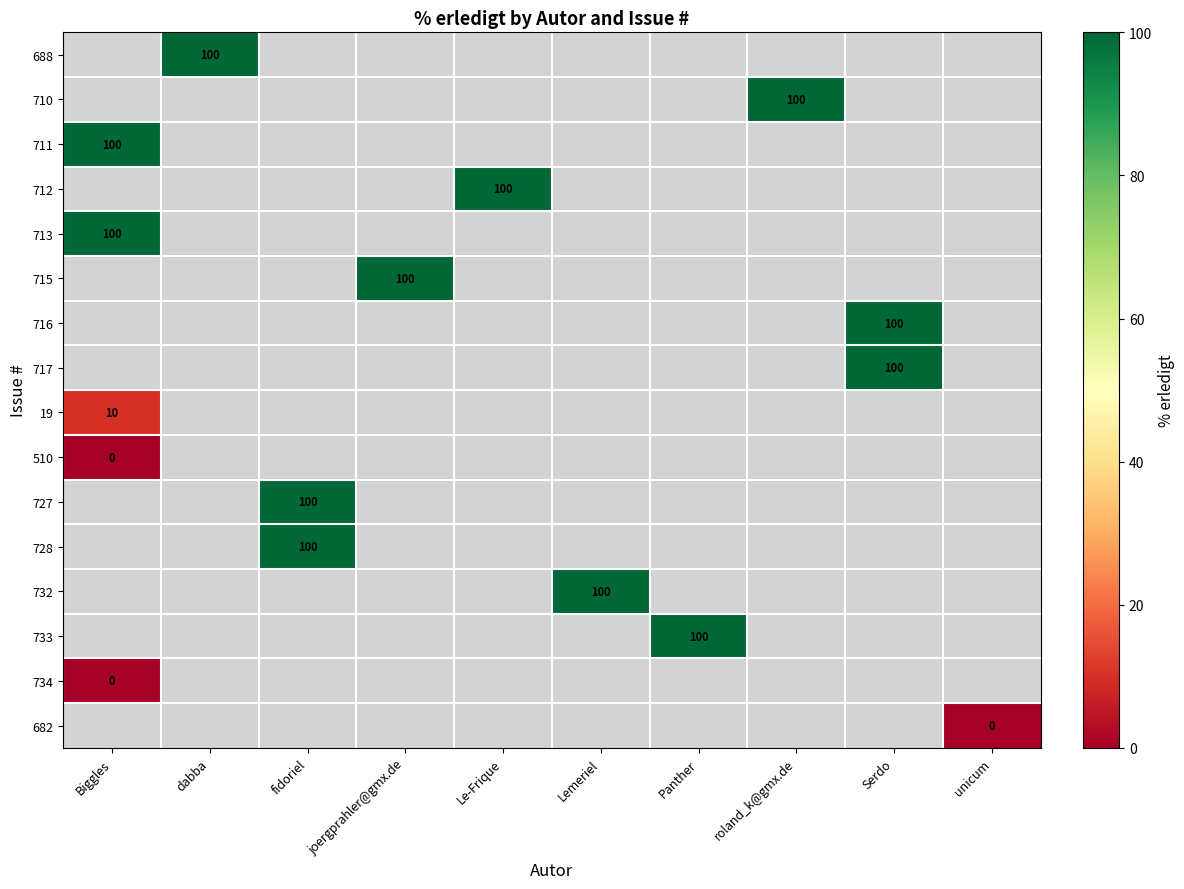

Between Lemeriel and unicum, which is larger?

unicum